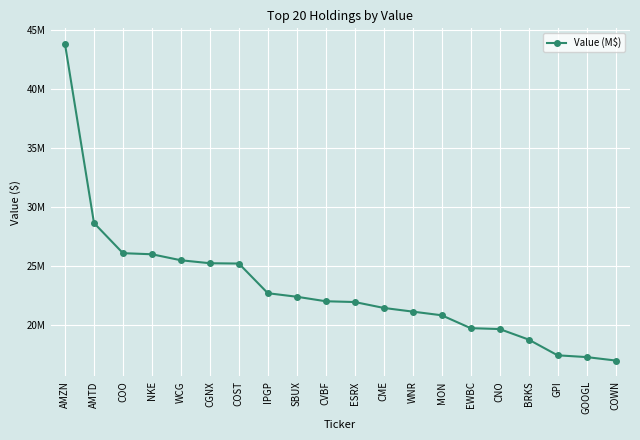

What is the sum of the values at COWN and EWBC?

36.7